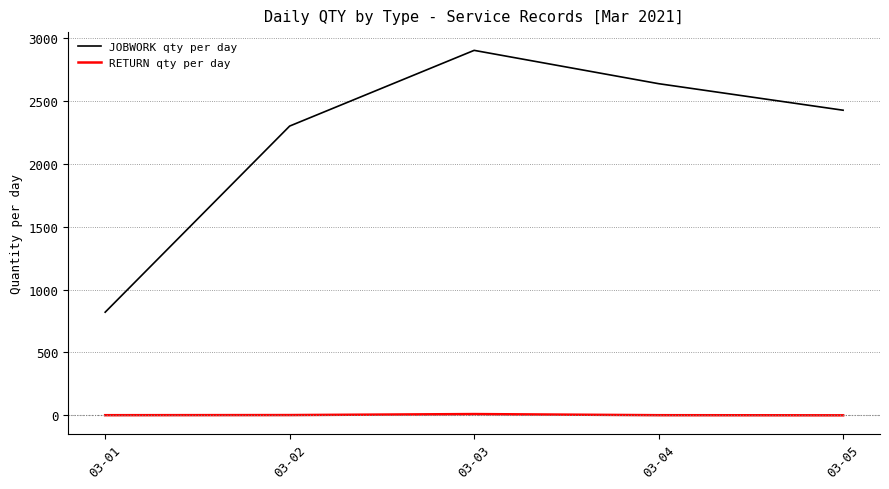

How many lines are shown in the chart?

2